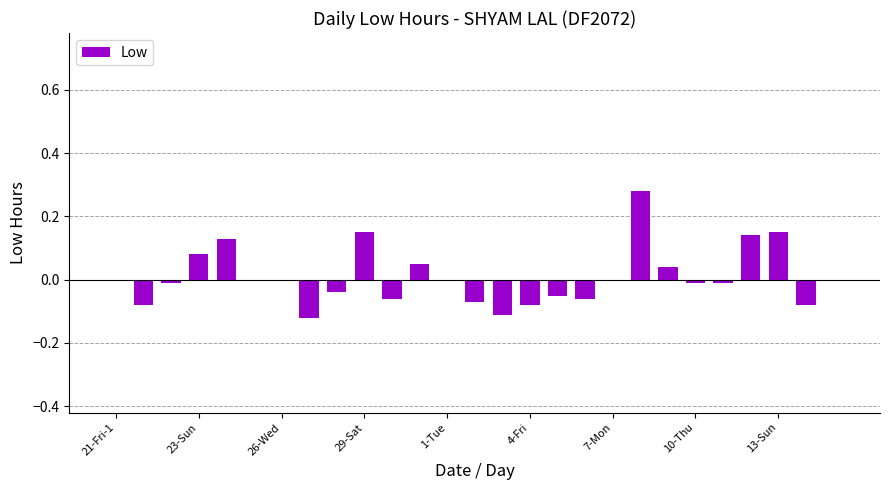

The value at 26-Wed is 0.0. True or false?

True